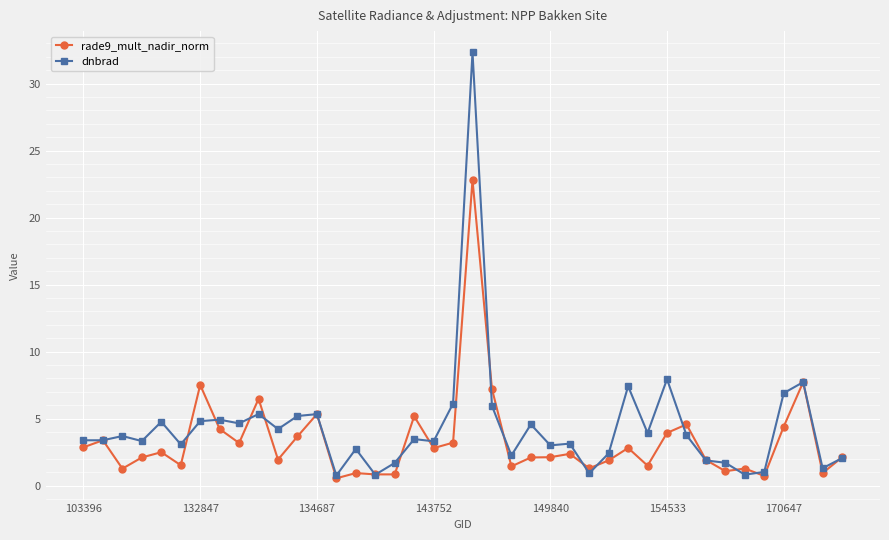

Which series has the widest spread of values?

dnbrad